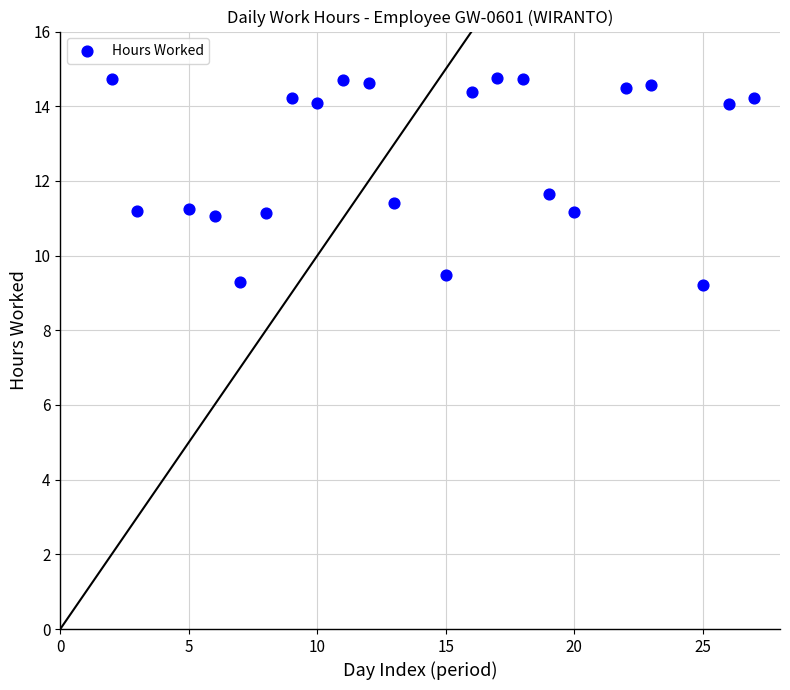

What is the range of X values (max minus min)?

25.0